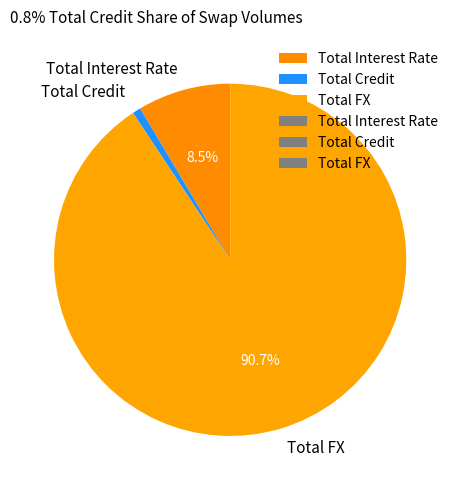

Which slice is the smallest?

Total Credit